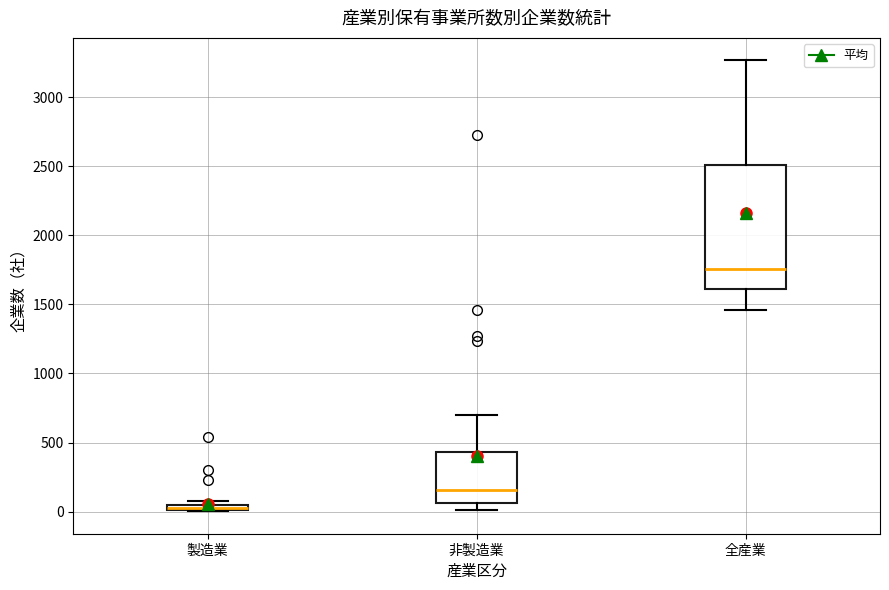

Where does the upper whisker of the box for 非製造業 end on the y-axis? The values are not printed on the chart, so give them approximately, as read against the axis.

700